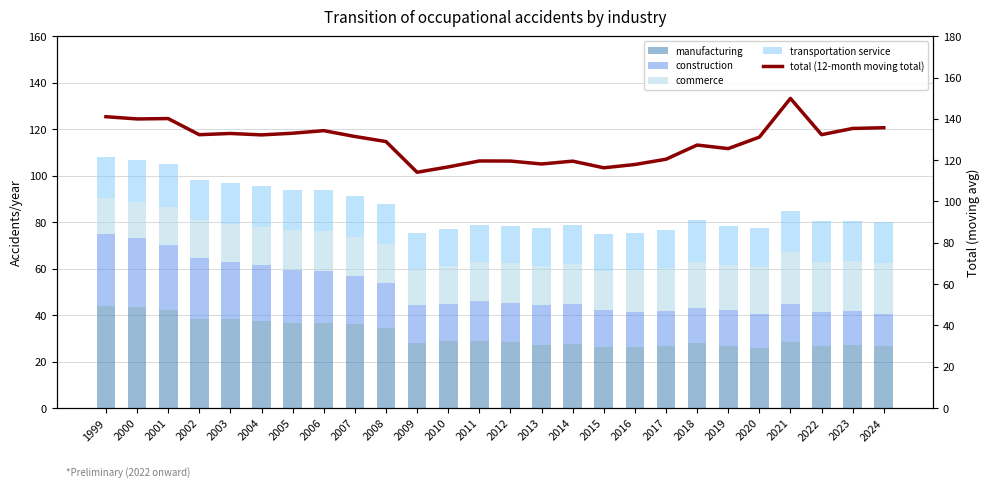

At how many categories does at least one series exceed 134108?

7